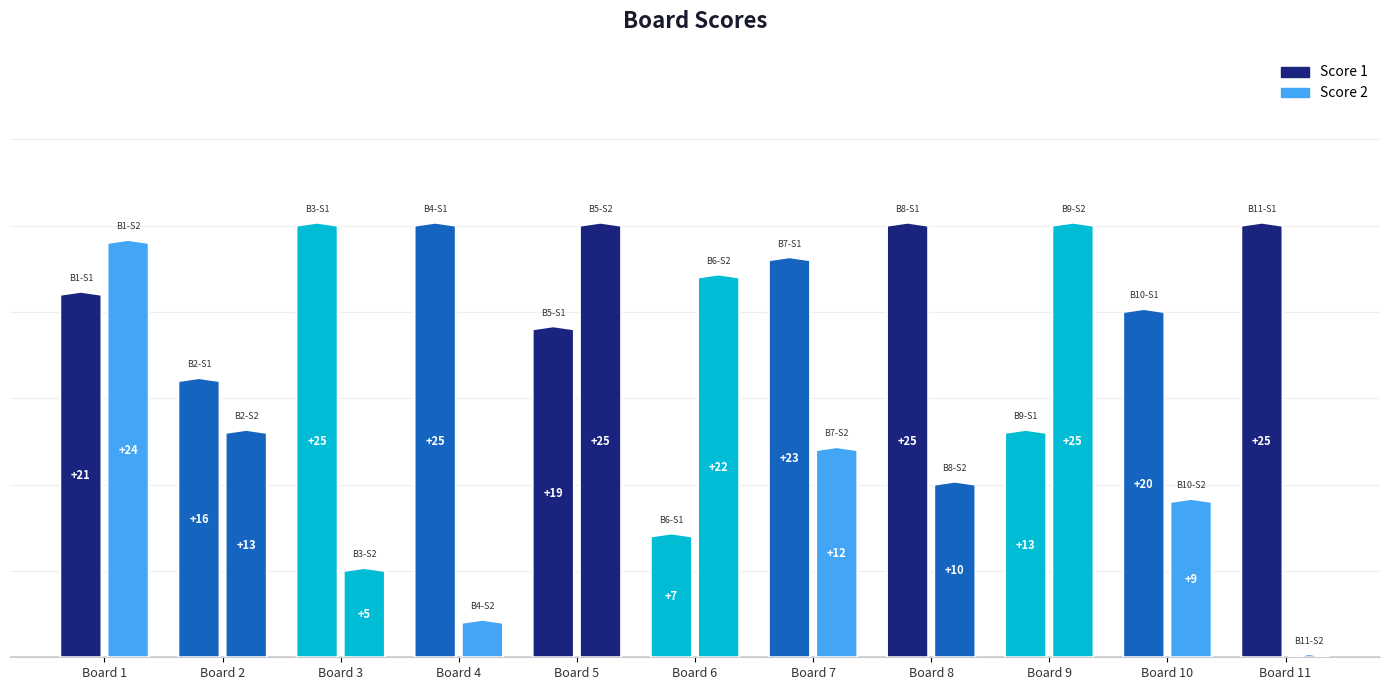

Which series has the largest total across all categories?

Score 1